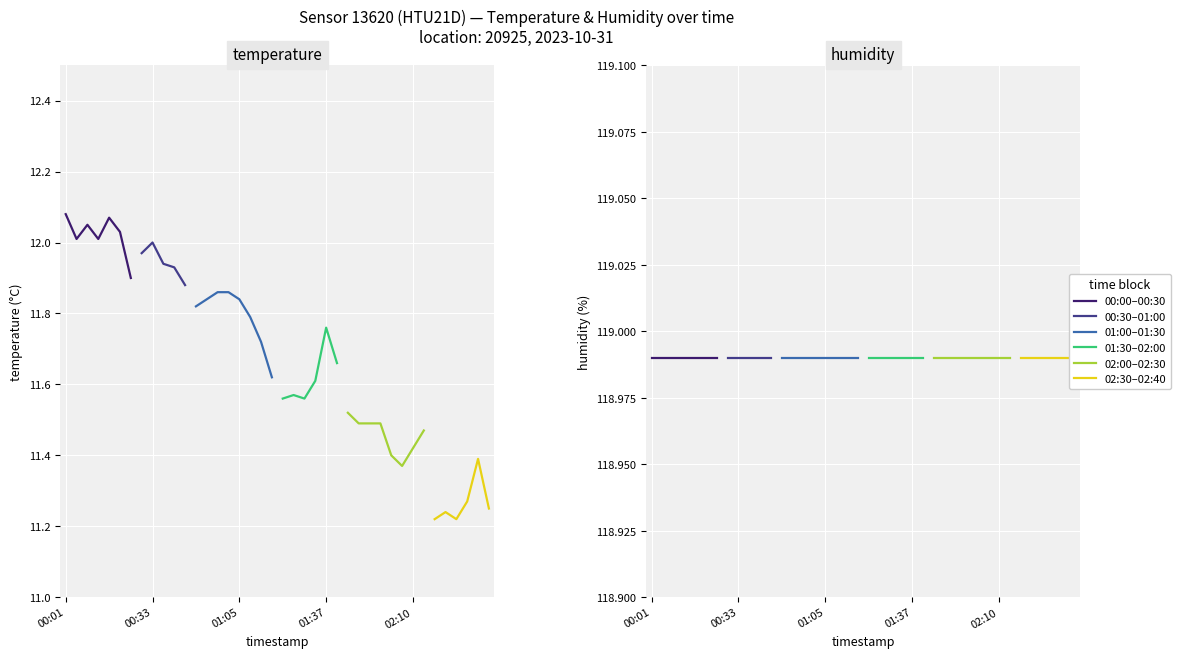

At 00:05, list the series in order from largest to smallest.

humidity, temperature